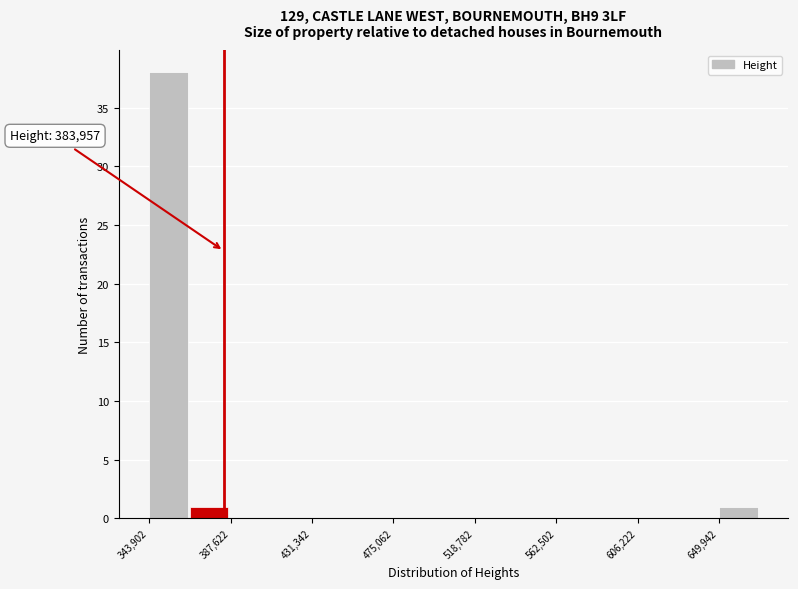

Over which range of the x-axis is the bar tallest?

345000 to 365000